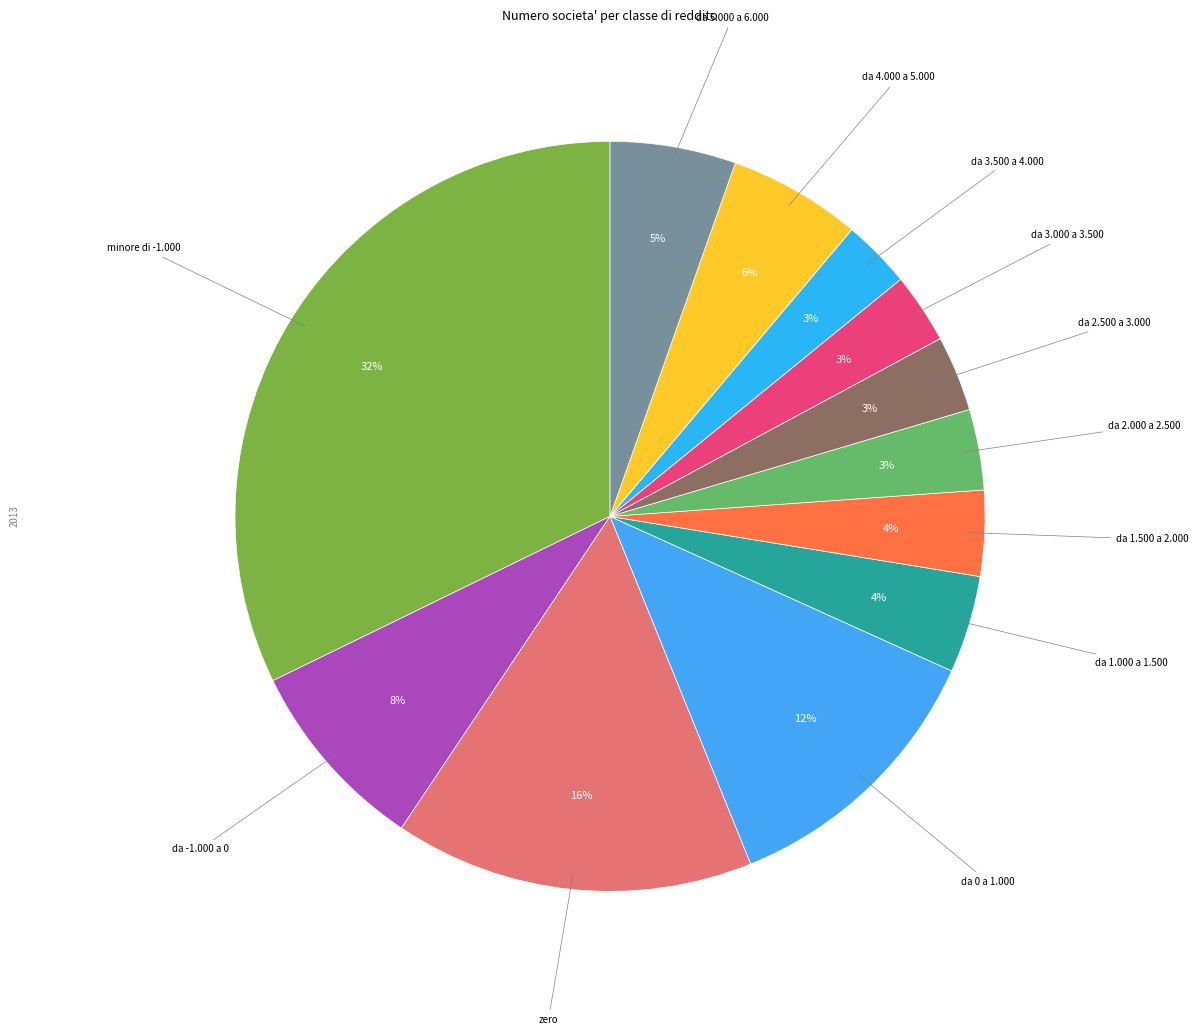

Is there a majority slice in this chart?

No